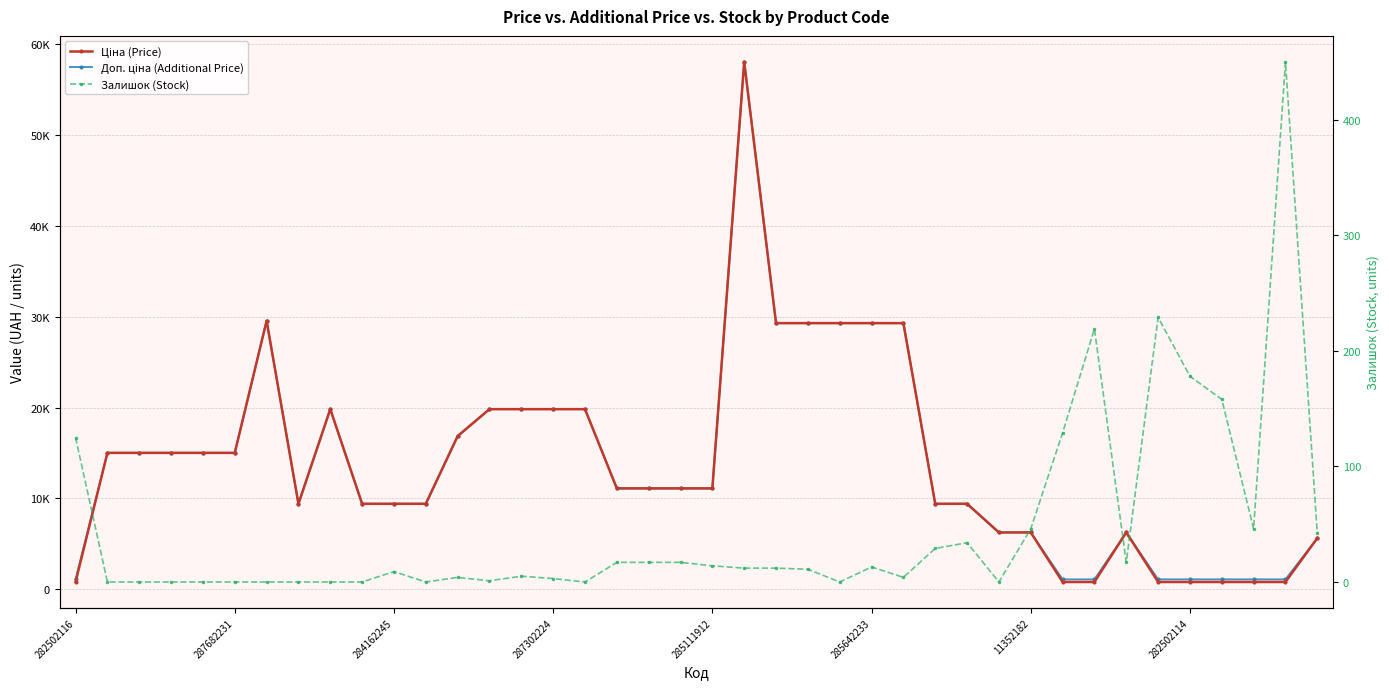

At which label does Залишок (Stock) first exceed 12?

282502116